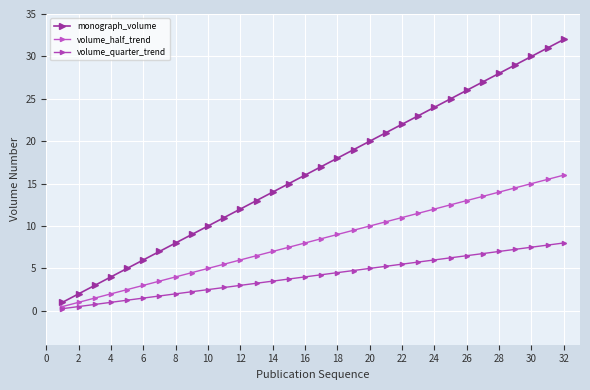

What is the difference between the maximum and minimum values in the monograph_volume series?

31.0